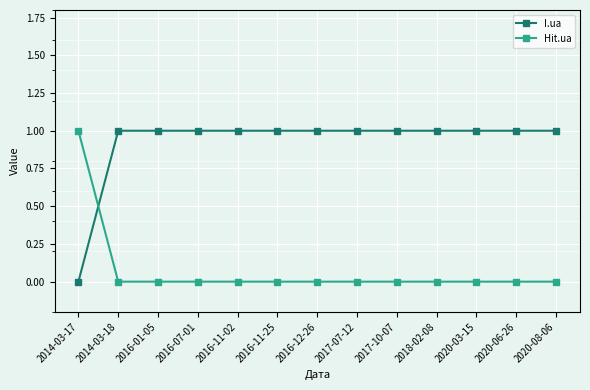

Does the chart display data point markers on the line(s)?

Yes